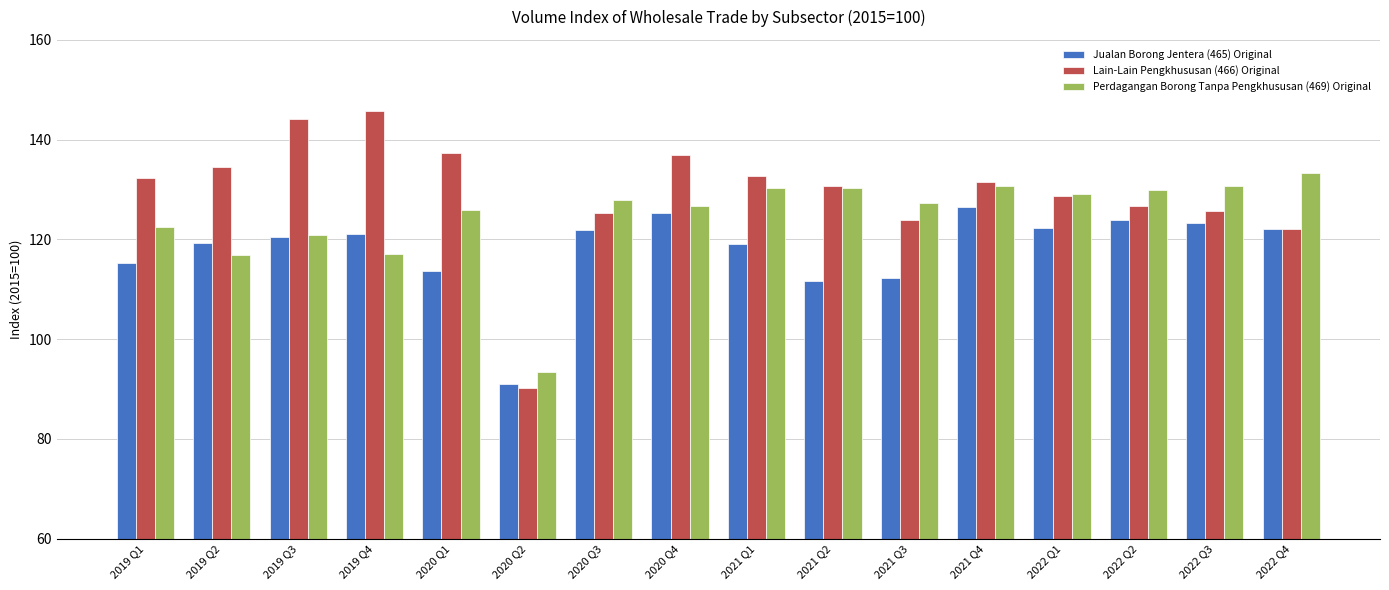

What is the minimum value shown in the chart?

90.2